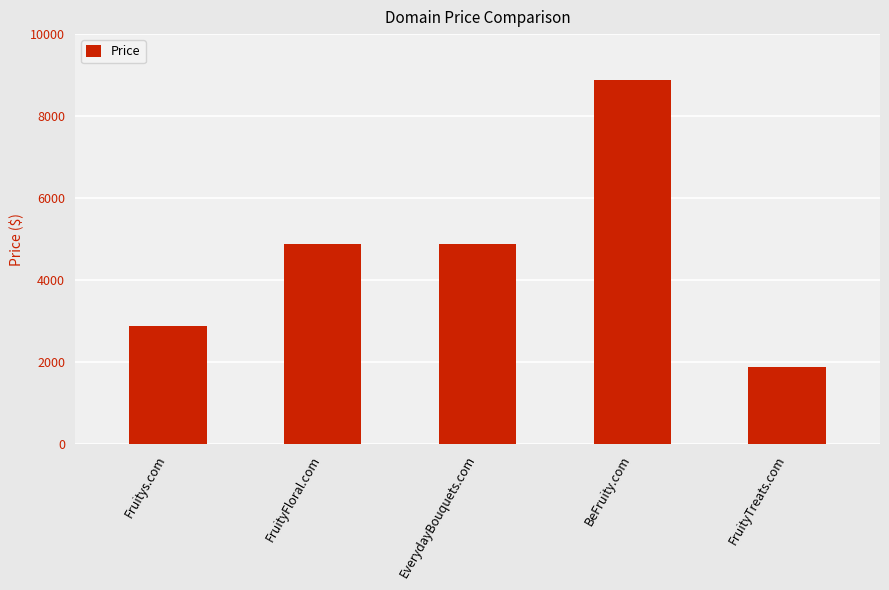

Is it true that the value at FruityFloral.com is 4888?

True